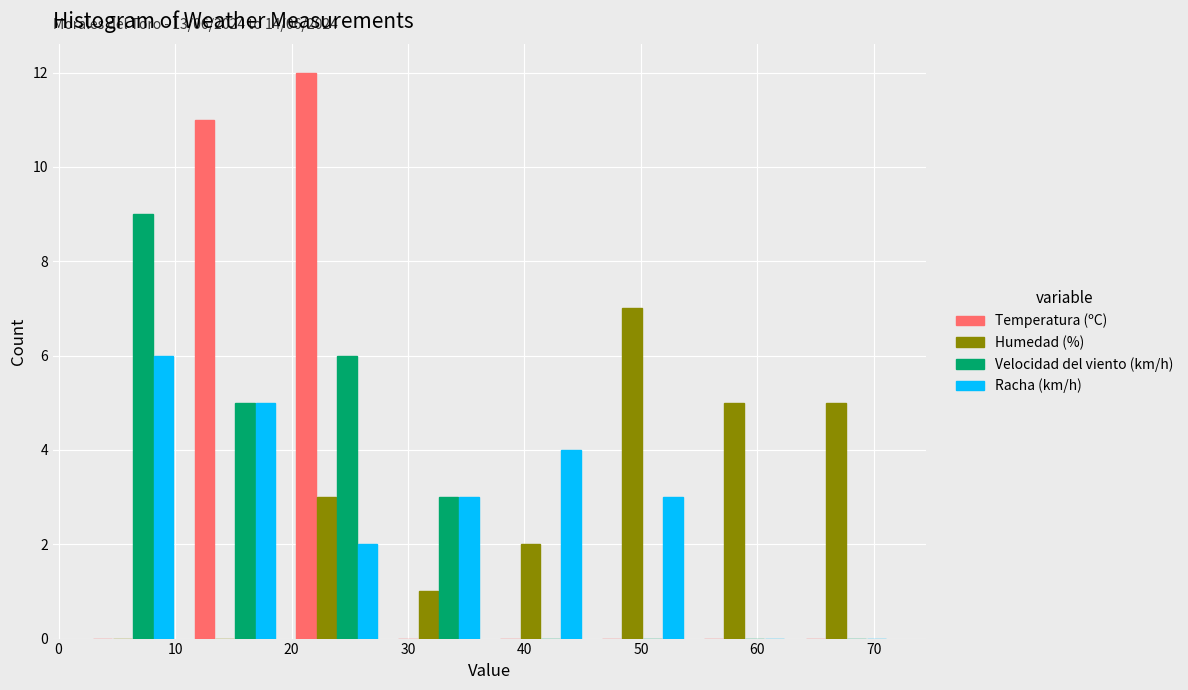

In the Humedad (%) series, which range on the x-axis has the tallest bar?

46 to 55